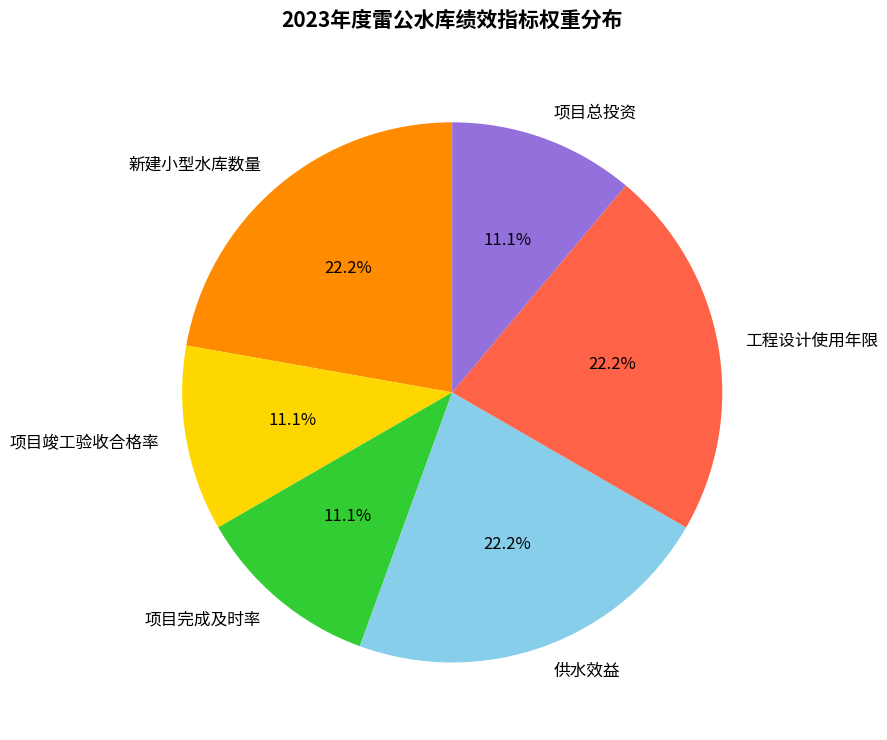

How many slices are in this pie chart?

6